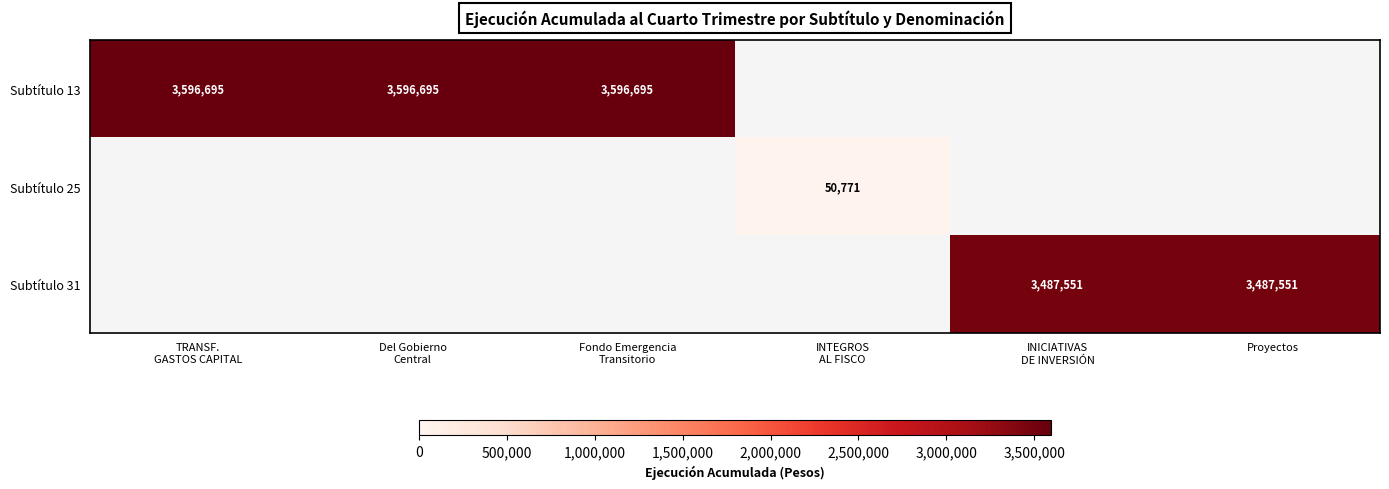

At how many categories does at least one series exceed 2110838?

5